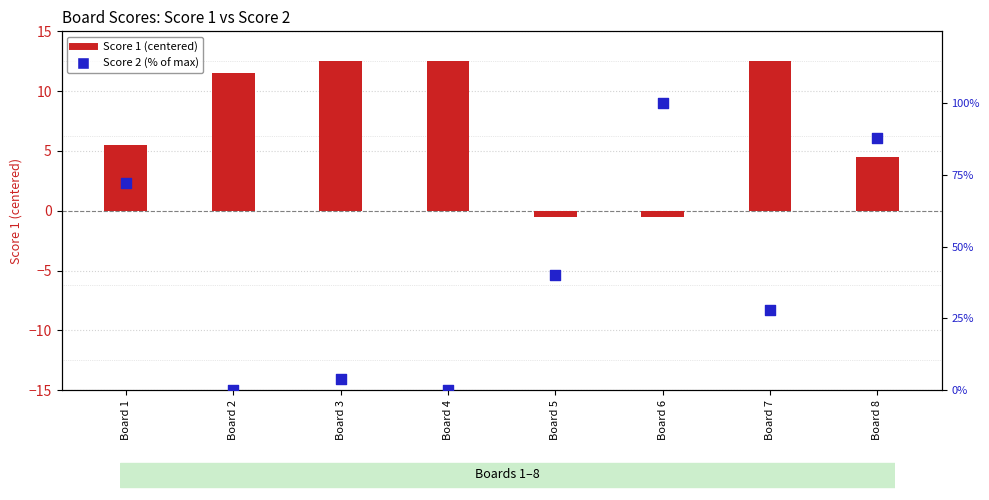

What is the total value across all series at Board 6?

99.5